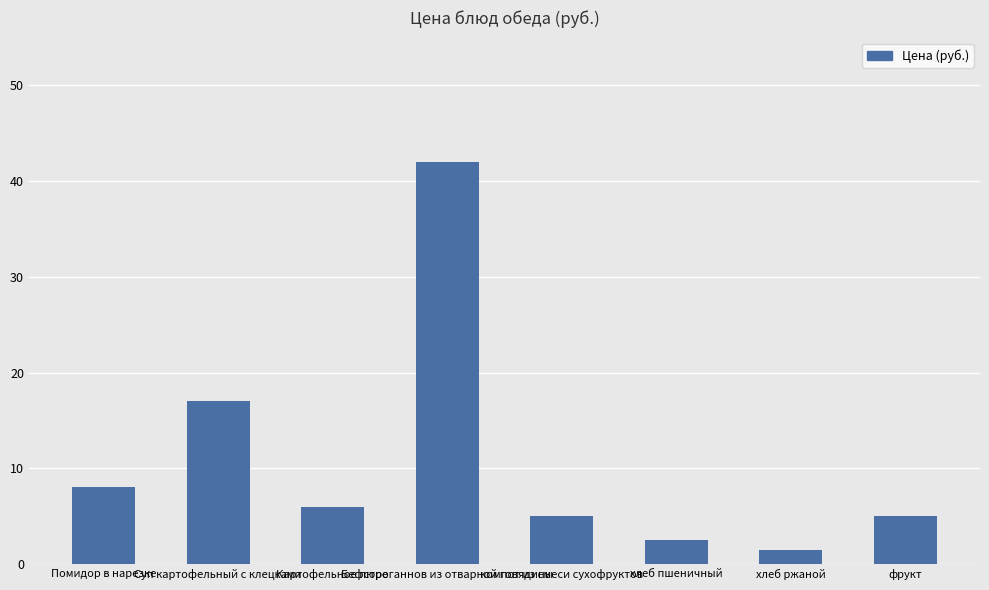

Approximately how many times larger is the value at Бефстроганнов из отварной говядины compared to Суп картофельный с клецками?

2.5